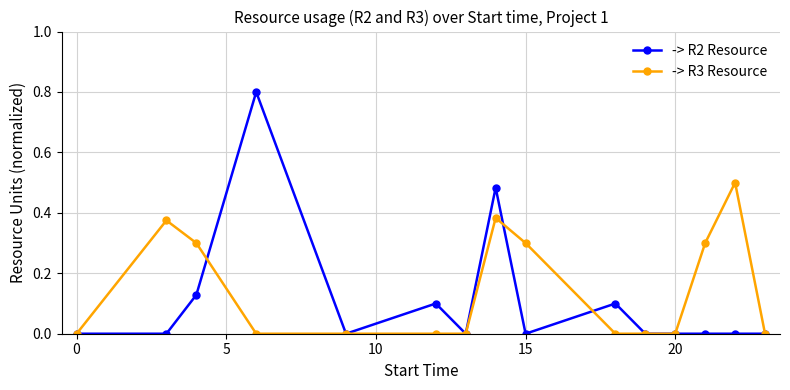

Which series has the largest range (max minus min)?

-> R2 Resource